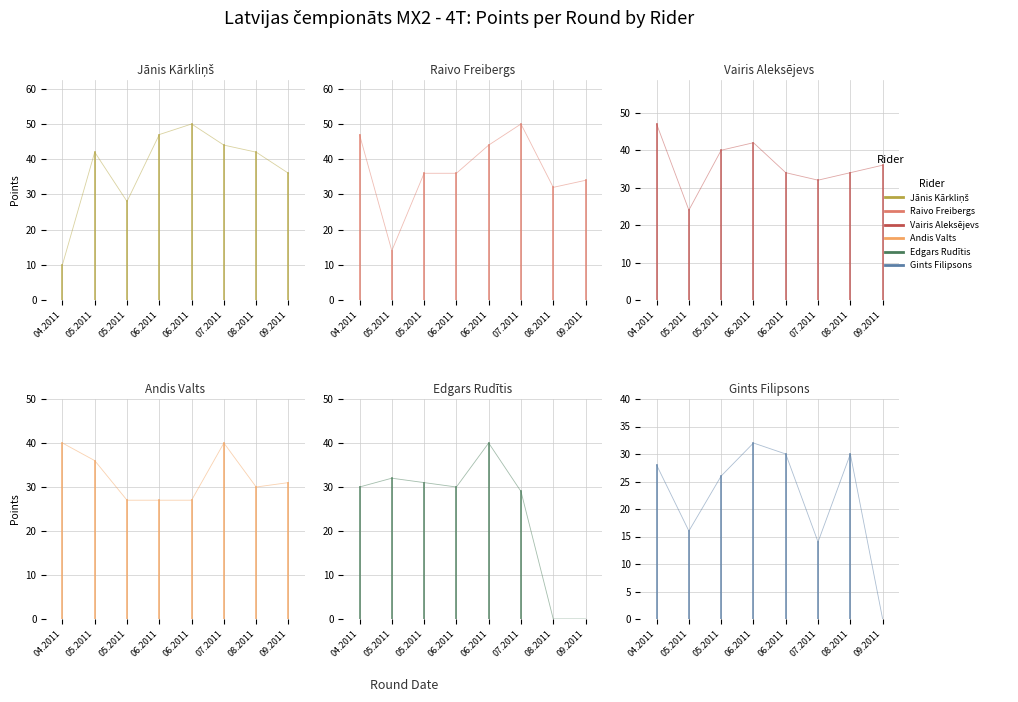

What is the label of the 8th point from the right?

04.2011